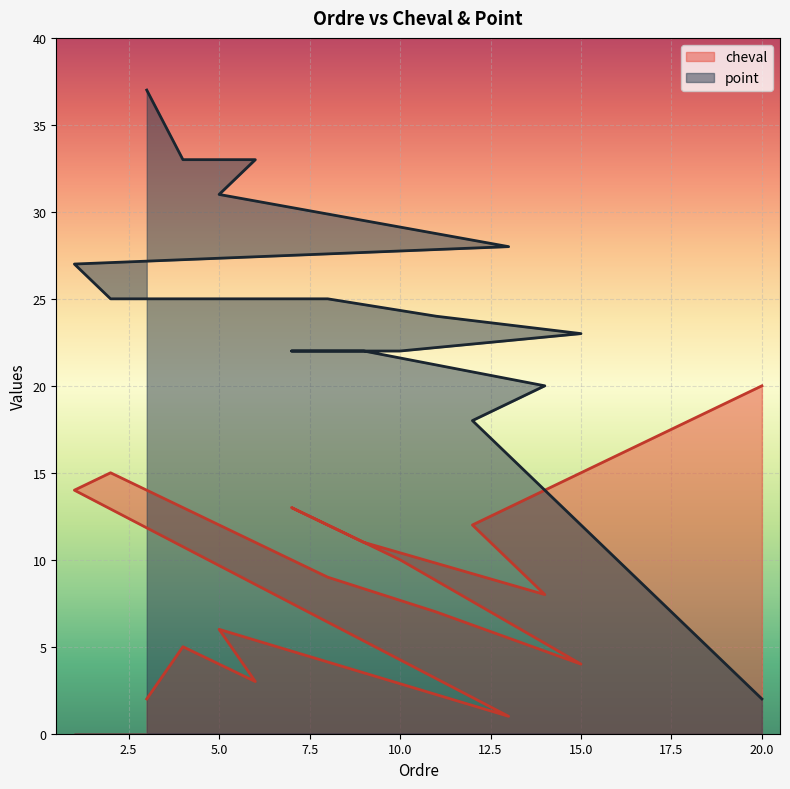

Which has a higher value, 18 or 1?

18